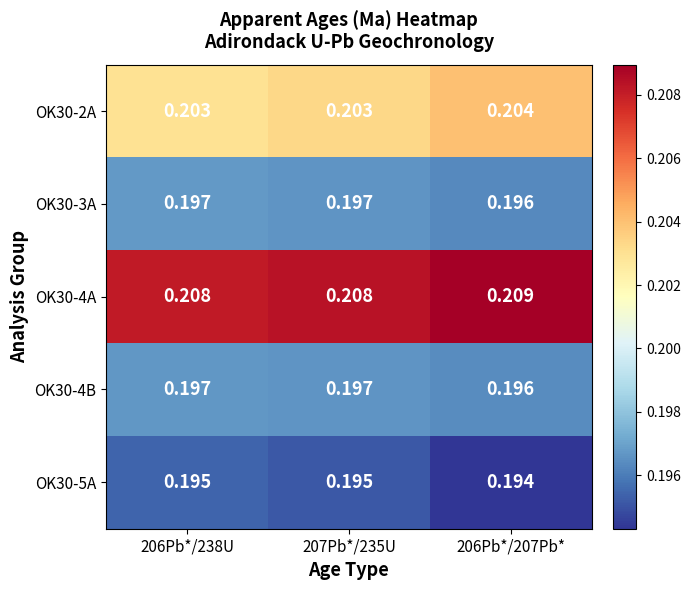

Is the value of OK30-4B at 206Pb*/207Pb* greater than the value of OK30-5A at 207Pb*/235U?

Yes